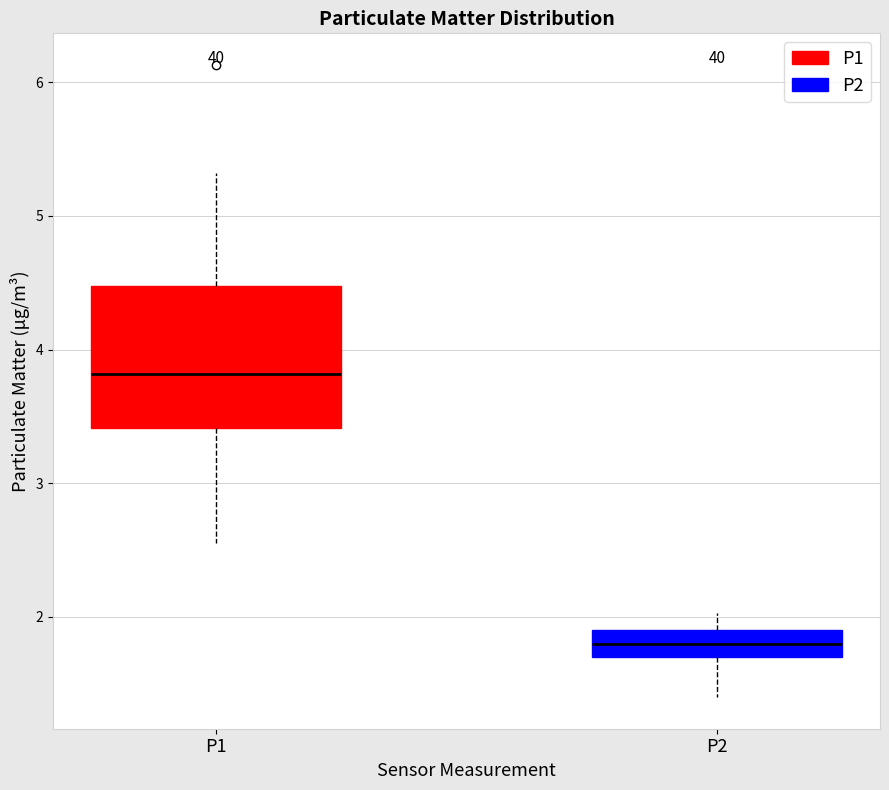

Reading left to right, read every box against the y-axis: the position of its median line, the range the box covers, and the ends of its whiskers. The values are not printed on the chart, so give them approximately, as read against the axis.

P1: median 3.8, box 3.4 to 4.5, whiskers 2.6 to 5.3
P2: median 1.8, box 1.7 to 1.9, whiskers 1.4 to 2.0